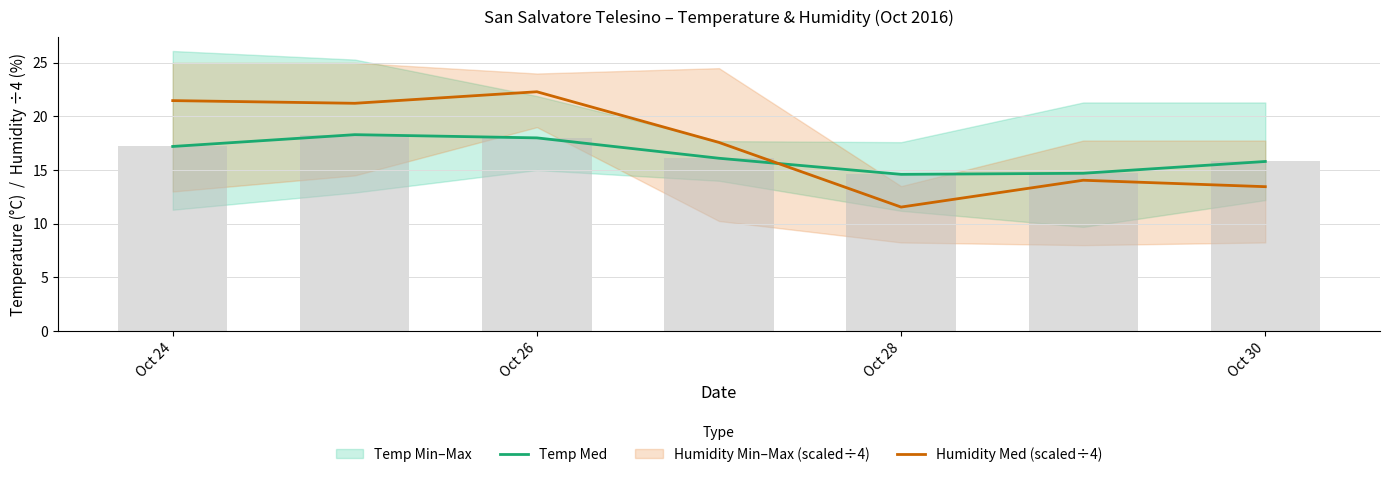

What is the sum of all Humidity Med (scaled÷4) values?

121.6